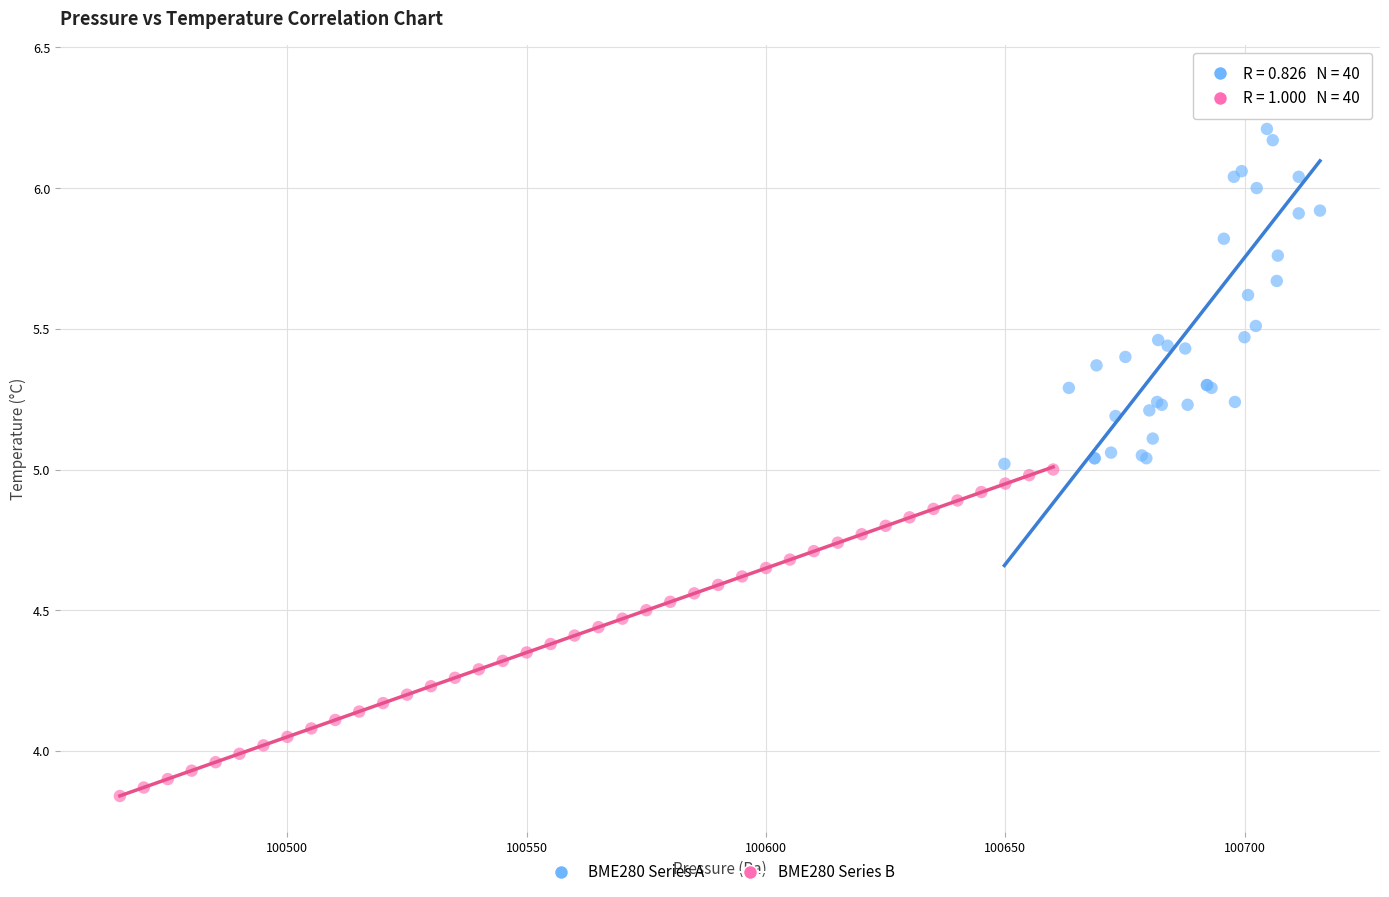

Which series reaches the minimum Y coordinate?

BME280 Series B